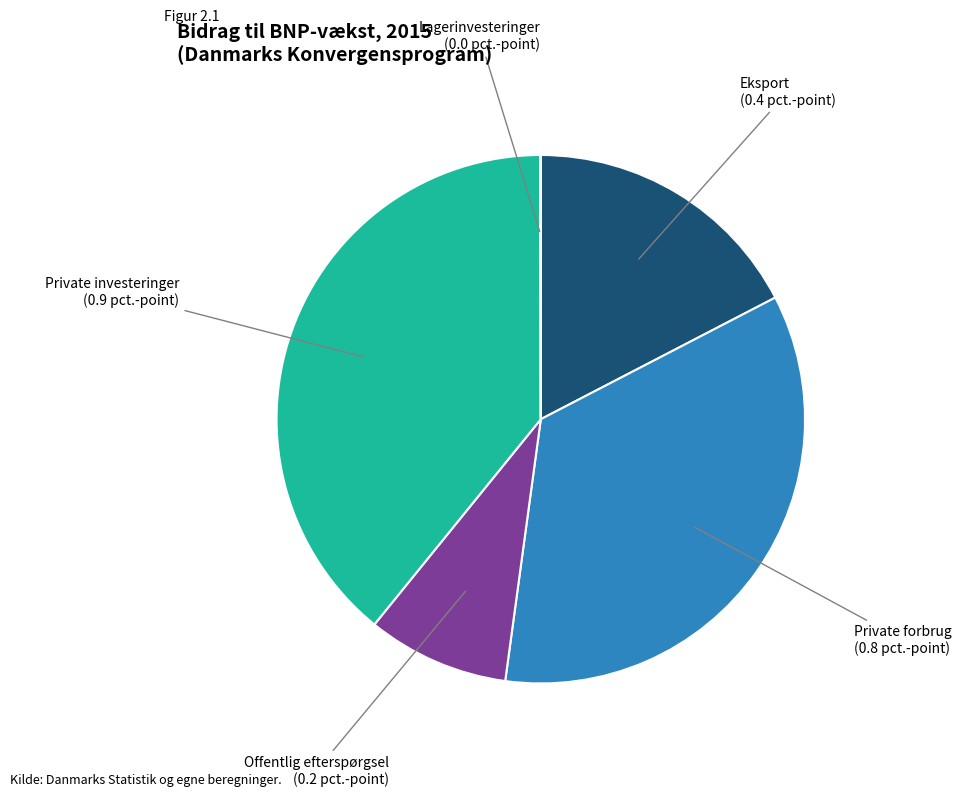

The Private investeringer slice represents 34% of the pie. True or false?

False